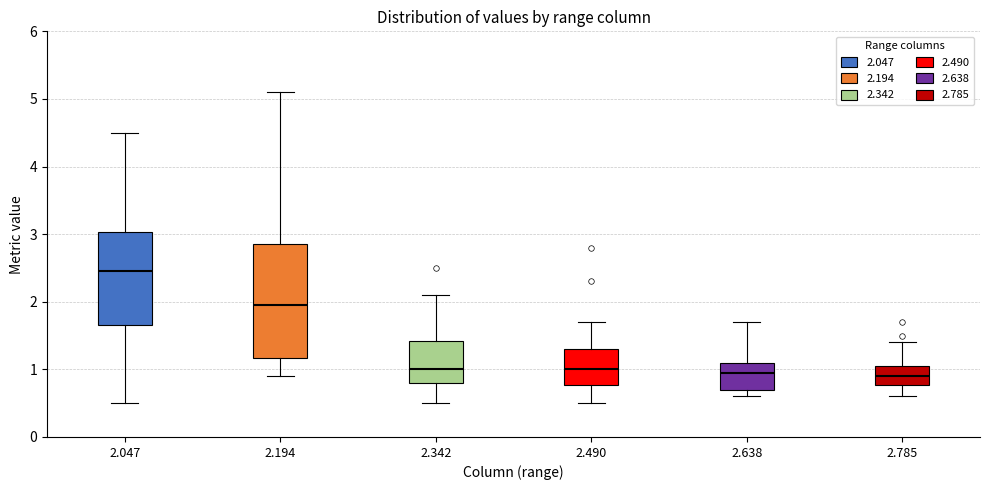

Reading left to right, read every box against the y-axis: the position of its median line, the range the box covers, and the ends of its whiskers. The values are not printed on the chart, so give them approximately, as read against the axis.

2.047: median 2.5, box 1.7 to 3.0, whiskers 0.5 to 4.5
2.194: median 2.0, box 1.2 to 2.9, whiskers 0.9 to 5.1
2.342: median 1.0, box 0.8 to 1.4, whiskers 0.5 to 2.1
2.490: median 1.0, box 0.8 to 1.3, whiskers 0.5 to 1.7
2.638: median 1.0, box 0.7 to 1.1, whiskers 0.6 to 1.7
2.785: median 0.9, box 0.8 to 1.1, whiskers 0.6 to 1.4